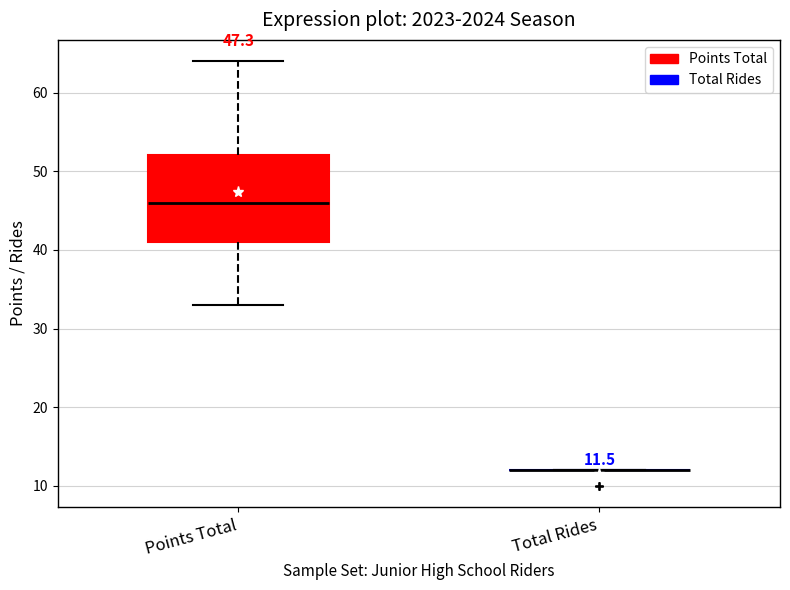

Which box is the tallest, from its lower edge to its upper edge?

Points Total